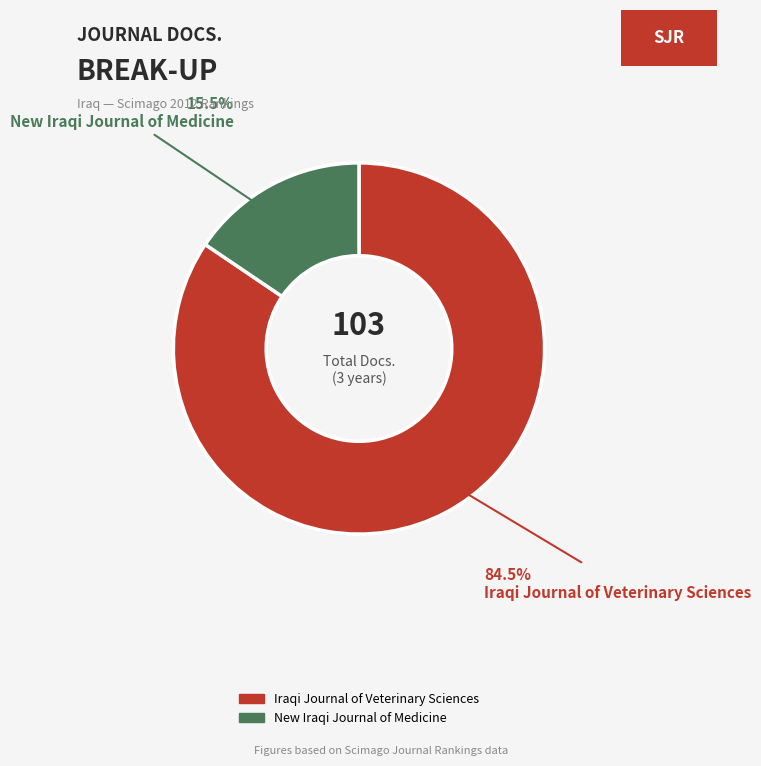

Combined, what portion of the pie is Iraqi Journal of Veterinary Sciences and New Iraqi Journal of Medicine?

100.0%